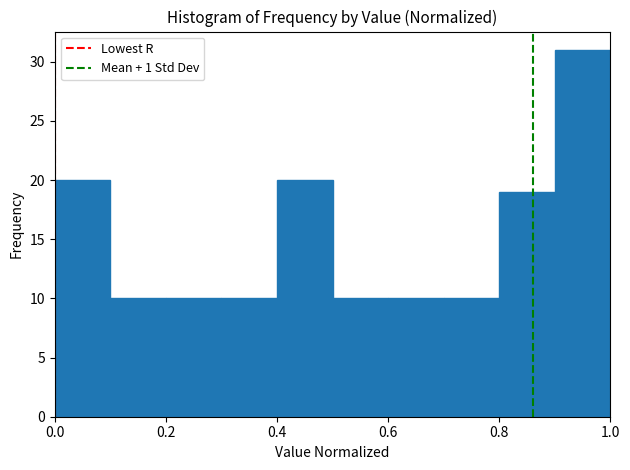

What is the height of the bar covering 0.9 to 1.0 on the x-axis? The values are not printed on the chart, so give them approximately, as read against the axis.

31